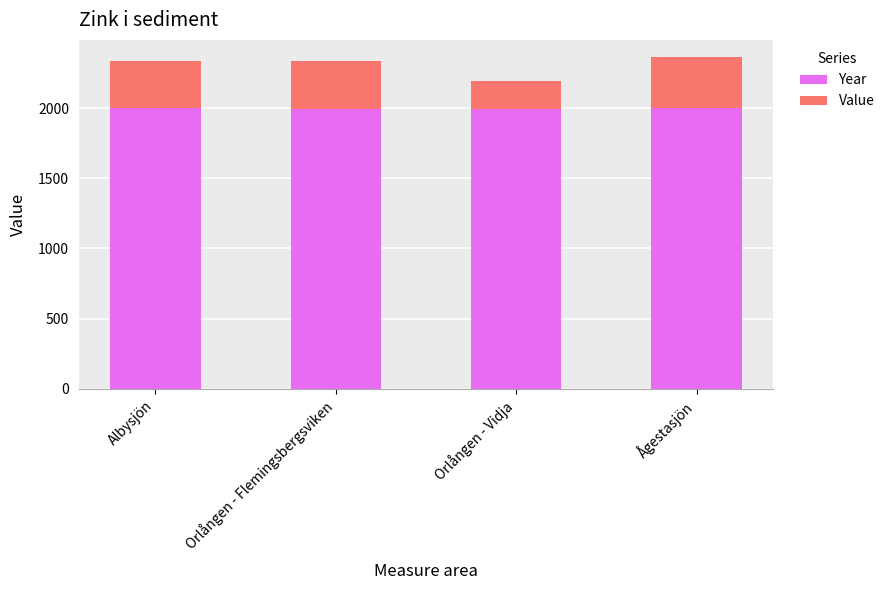

Is it true that Year equals 1993 at Orlången - Vidja?

True